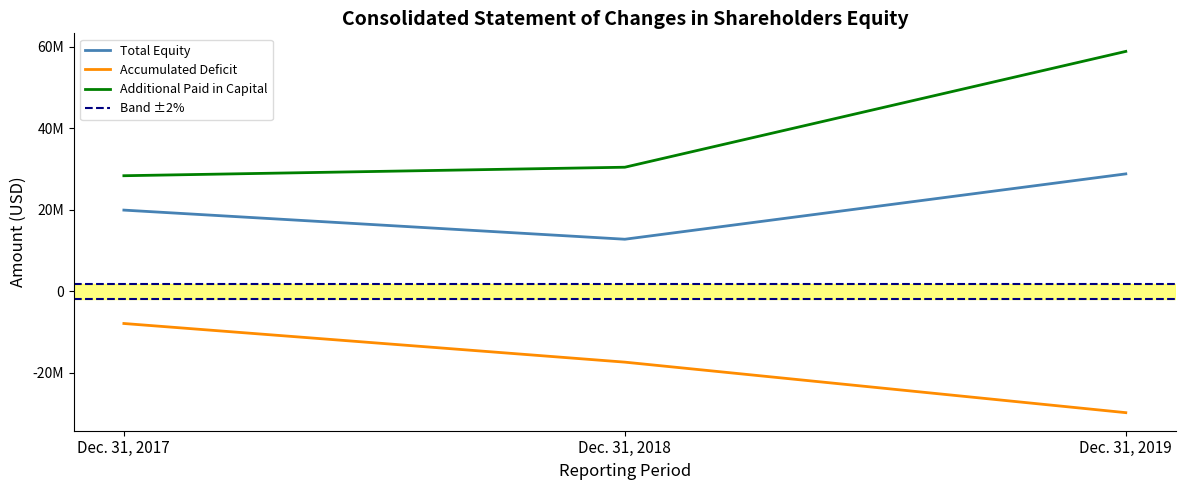

What value does the Accumulated Deficit series have at Dec. 31, 2019, to the nearest 50?

-29740700